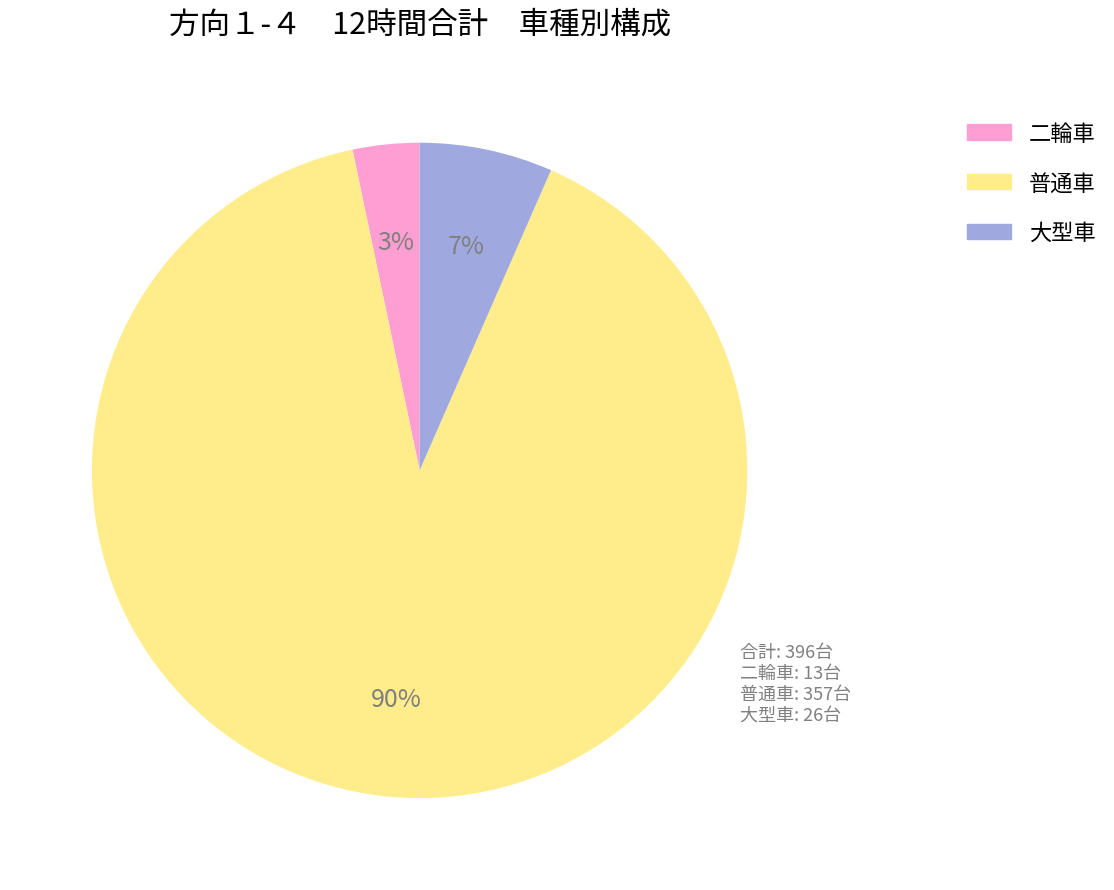

Is it true that 大型車 is 7% of the pie?

True